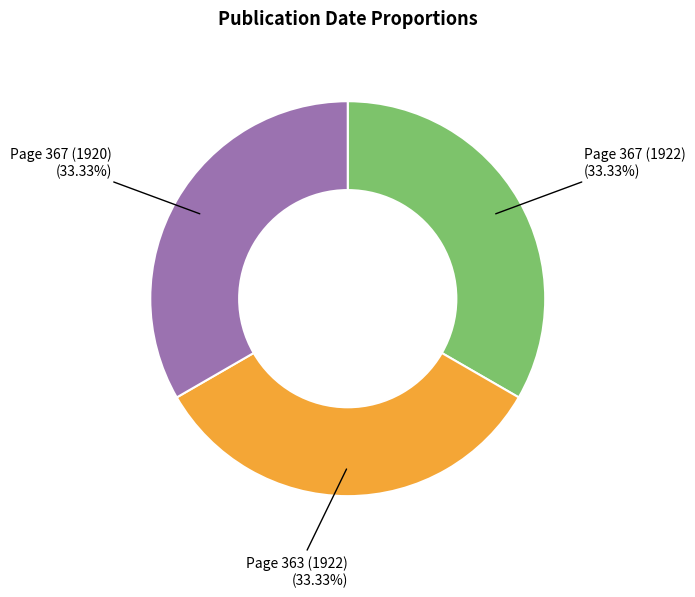

Is there a majority slice in this chart?

No